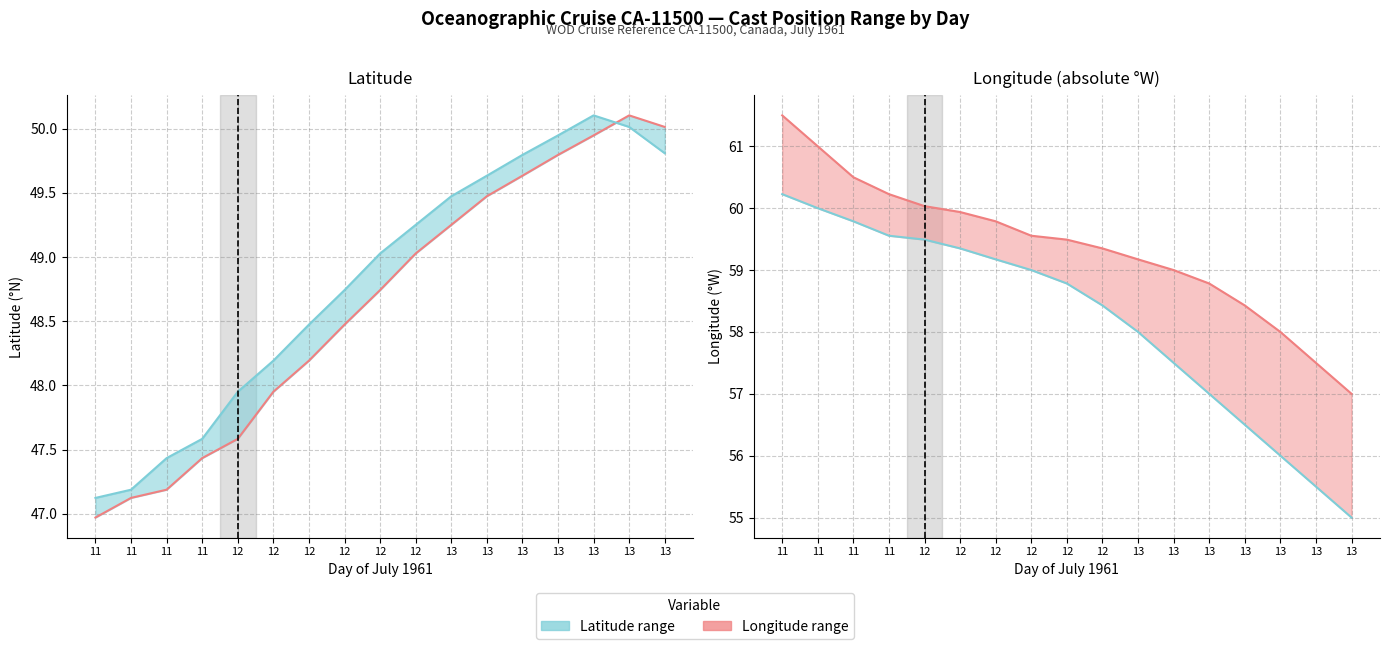

What is the average value of the Latitude min series?

48.6